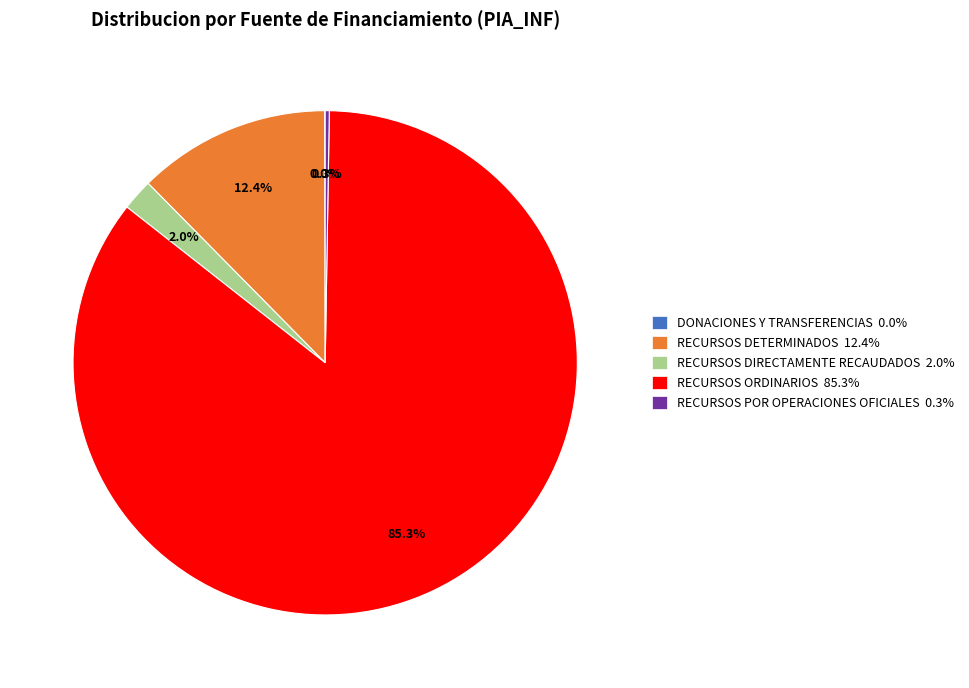

What is the total percentage of RECURSOS ORDINARIOS 85.3% and RECURSOS DETERMINADOS 12.4%?

97.7%